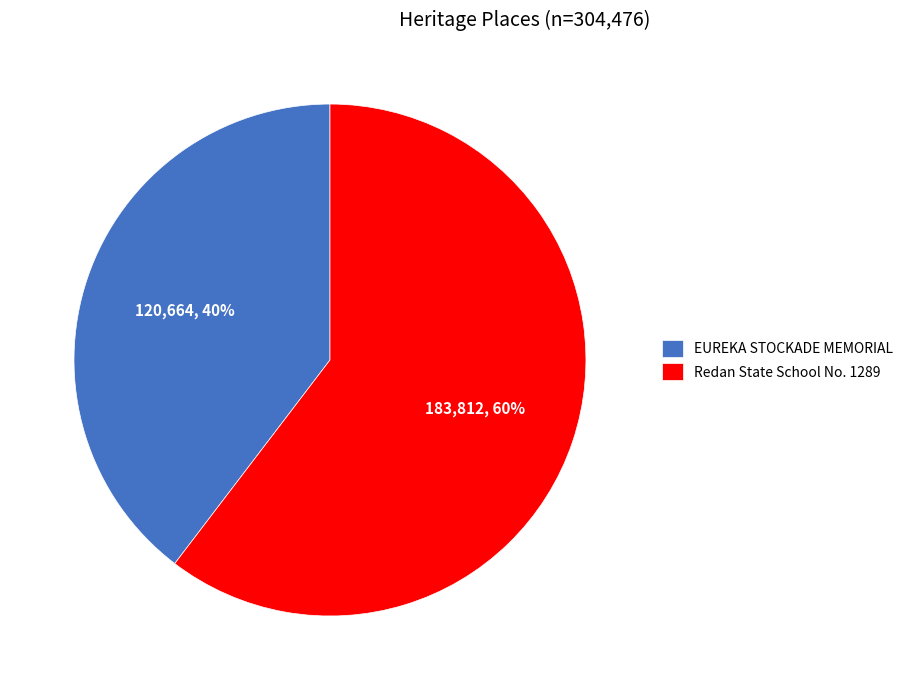

Combined, do Redan State School No. 1289 and EUREKA STOCKADE MEMORIAL account for over 50%?

Yes